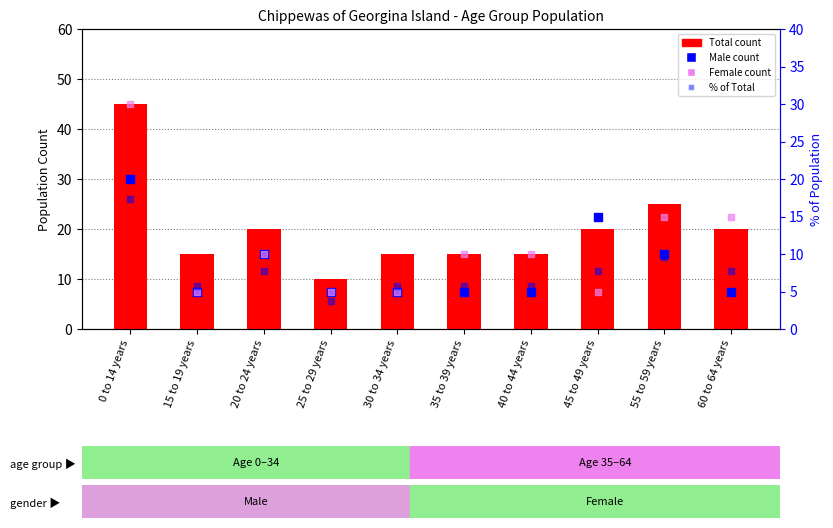

Which series contains the lowest Y value?

% of Total